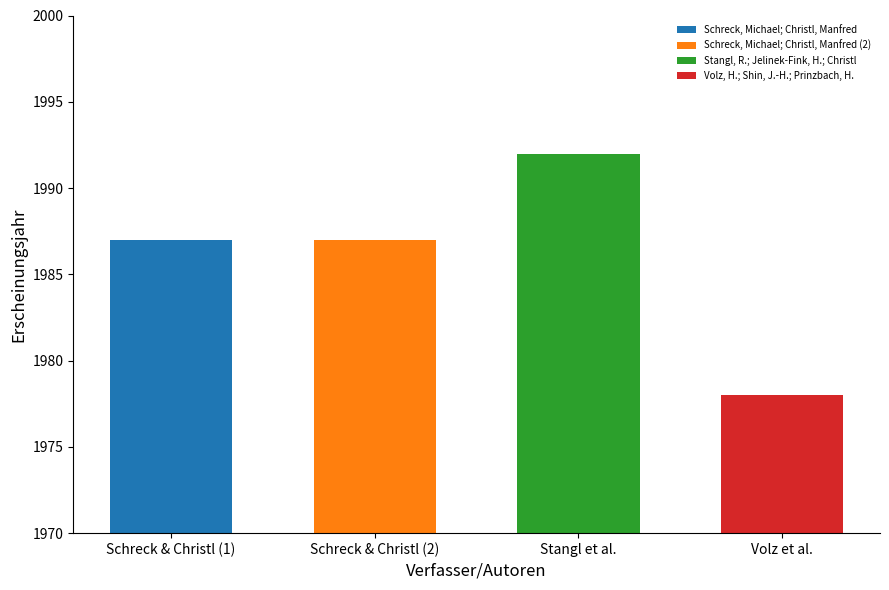

How many data points does each series have?

4